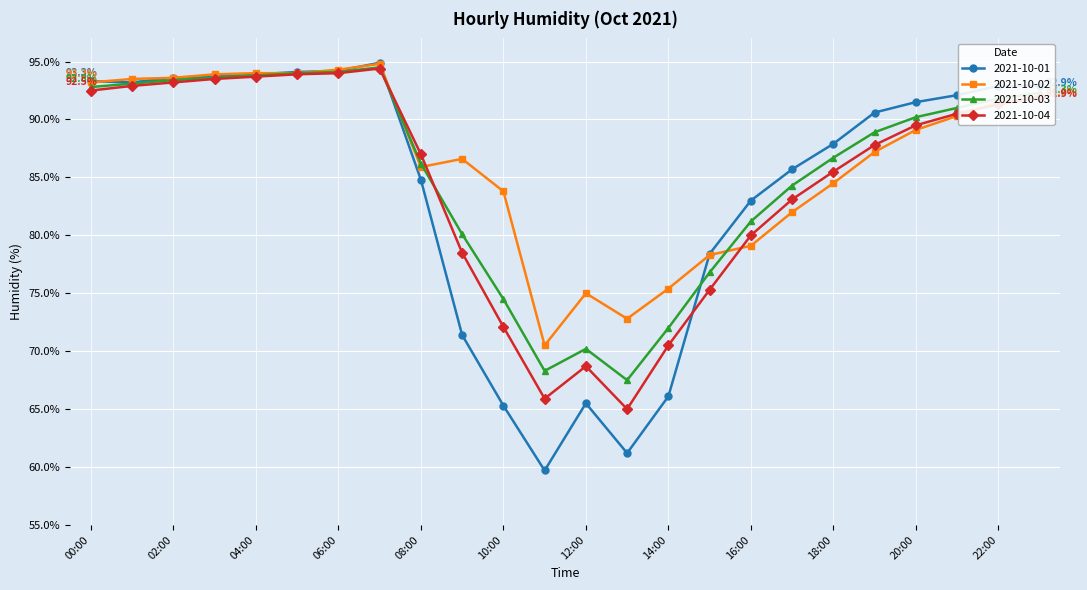

What is the value of the 2021-10-04 point at the 16th from the left?

75.3